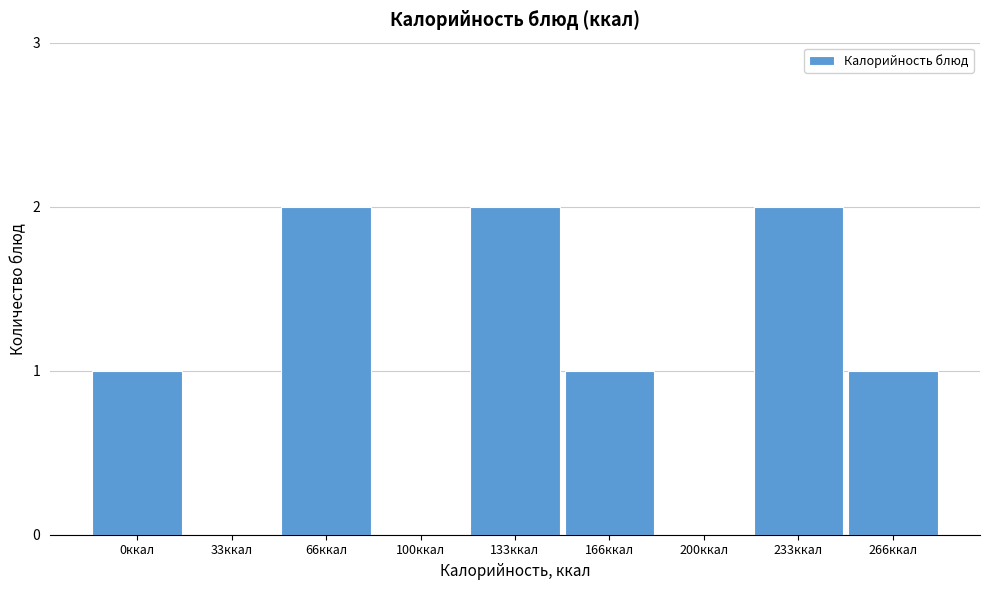

Reading right to left, what are all the values shown in this chart?

266ккал=1	233ккал=2	200ккал=0	166ккал=1	133ккал=2	100ккал=0	66ккал=2	33ккал=0	0ккал=1